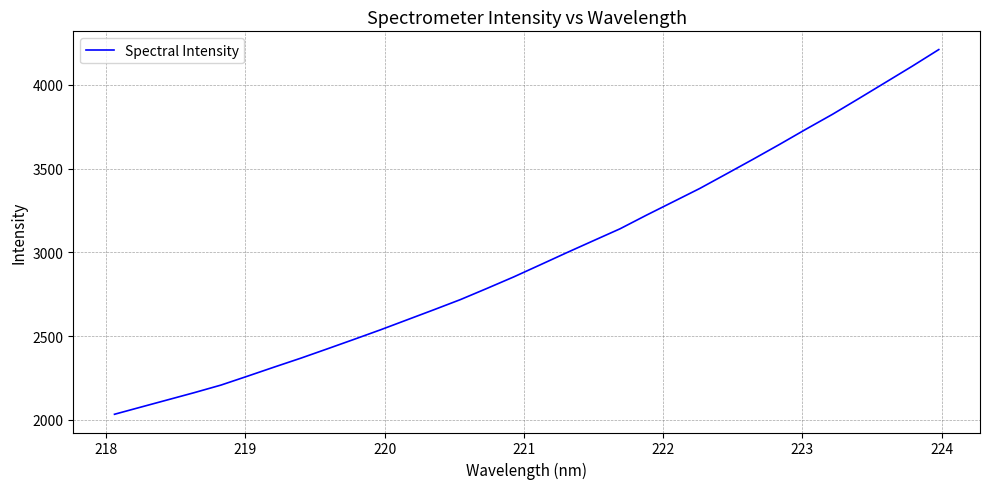

What is the greatest value displayed?

4211.0